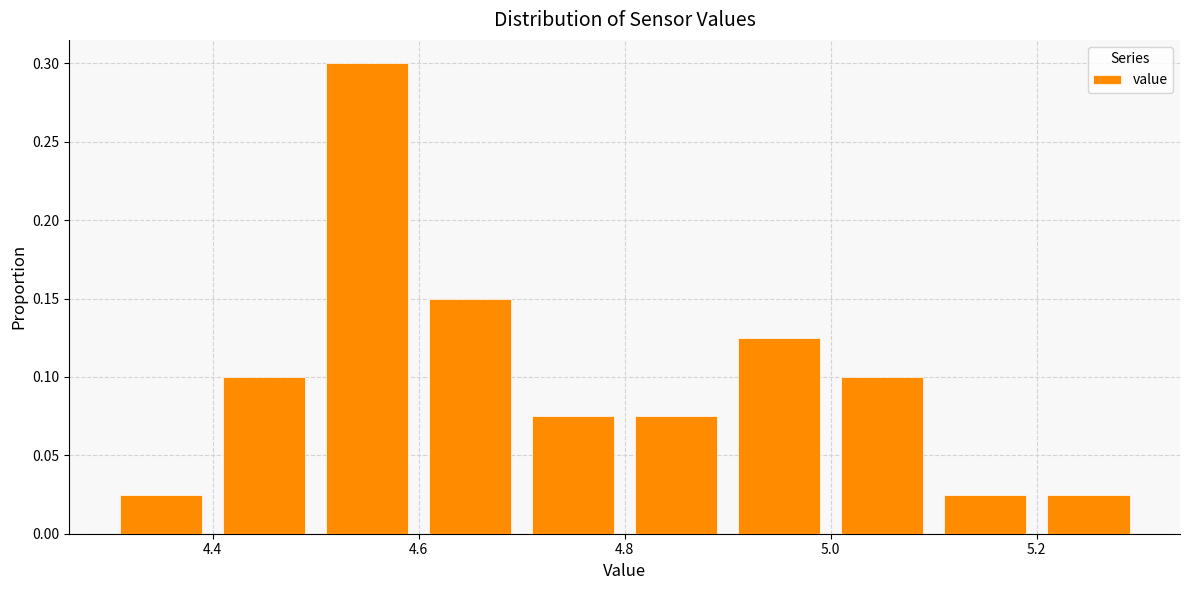

Reading left to right, list every bar in this chart as the range it spans on the x-axis followed by its height. The values are not printed on the chart, so give them approximately, as read against the axis.

4.3 to 4.4: 0.025
4.4 to 4.5: 0.100
4.5 to 4.6: 0.300
4.6 to 4.7: 0.150
4.7 to 4.8: 0.075
4.8 to 4.9: 0.075
4.9 to 5.0: 0.125
5.0 to 5.1: 0.100
5.1 to 5.2: 0.025
5.2 to 5.3: 0.025